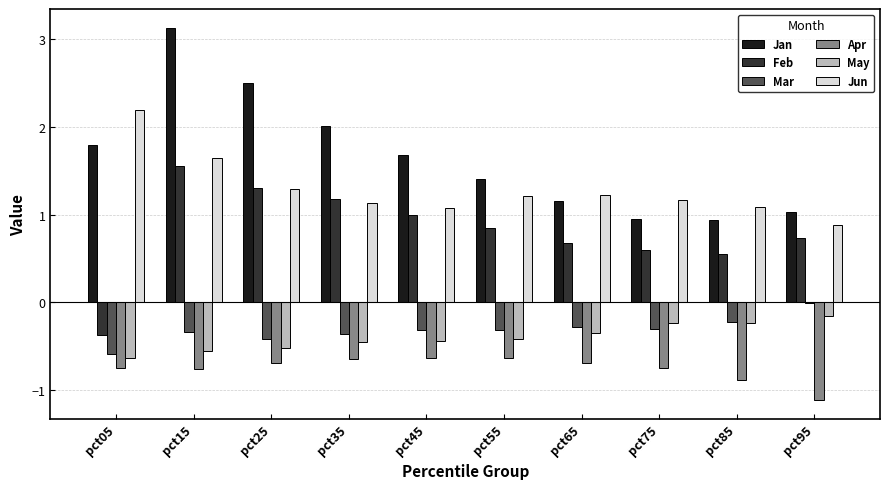

What is the spread (max minus min) of values at pct05?

3.0